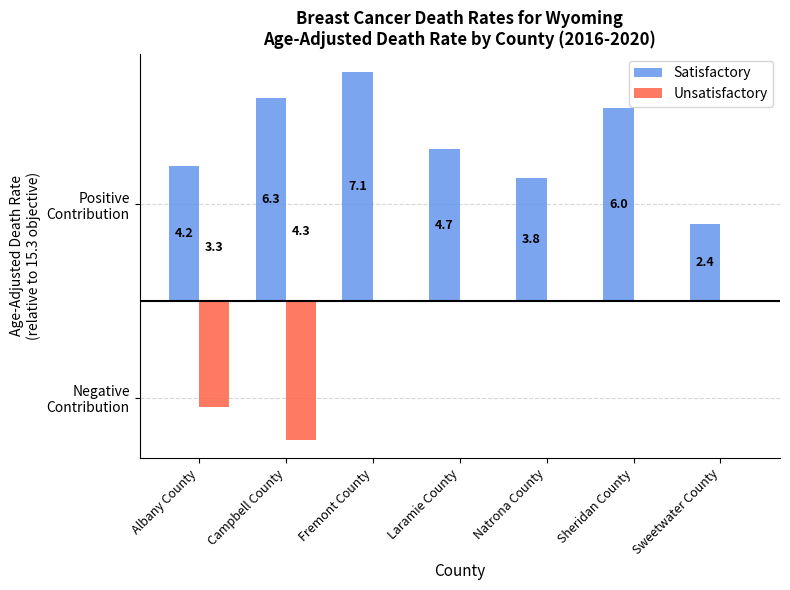

Which label corresponds to the largest value in the chart?

Fremont County